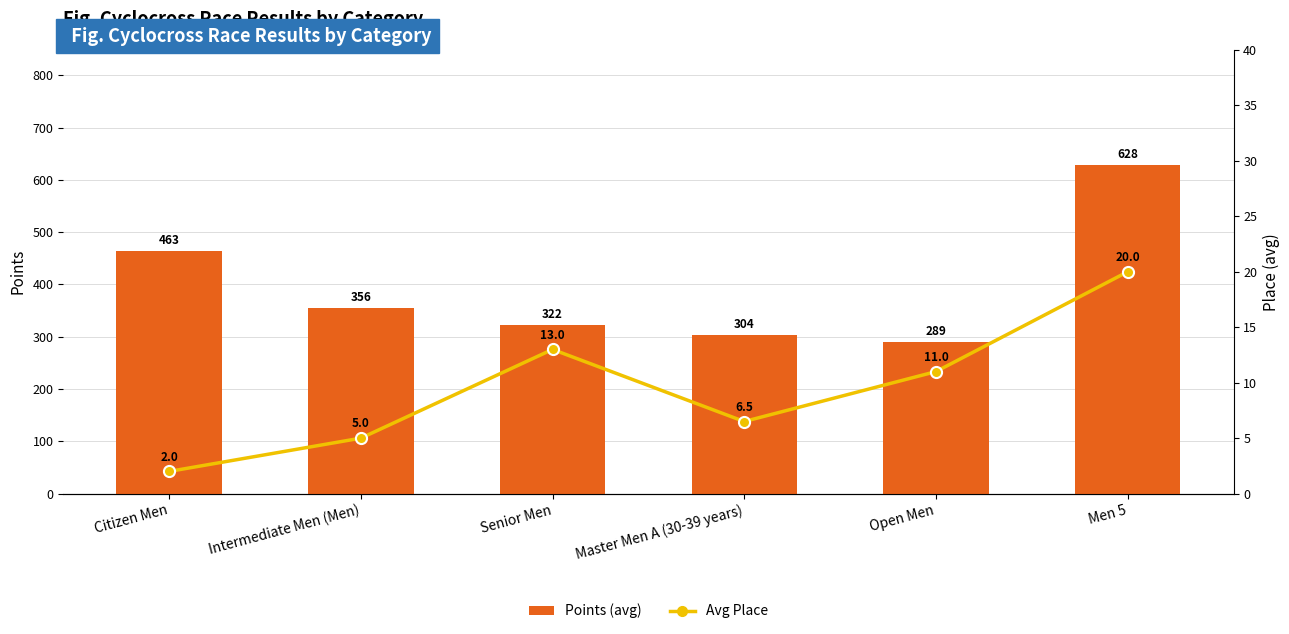

What is the value of the Points (avg) bar at the 1st from the left?

463.1